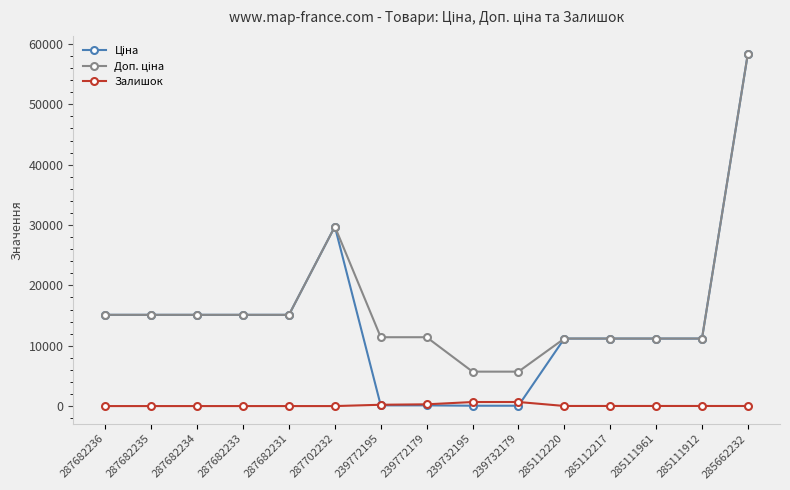

Which label corresponds to the largest value in the chart?

285662232